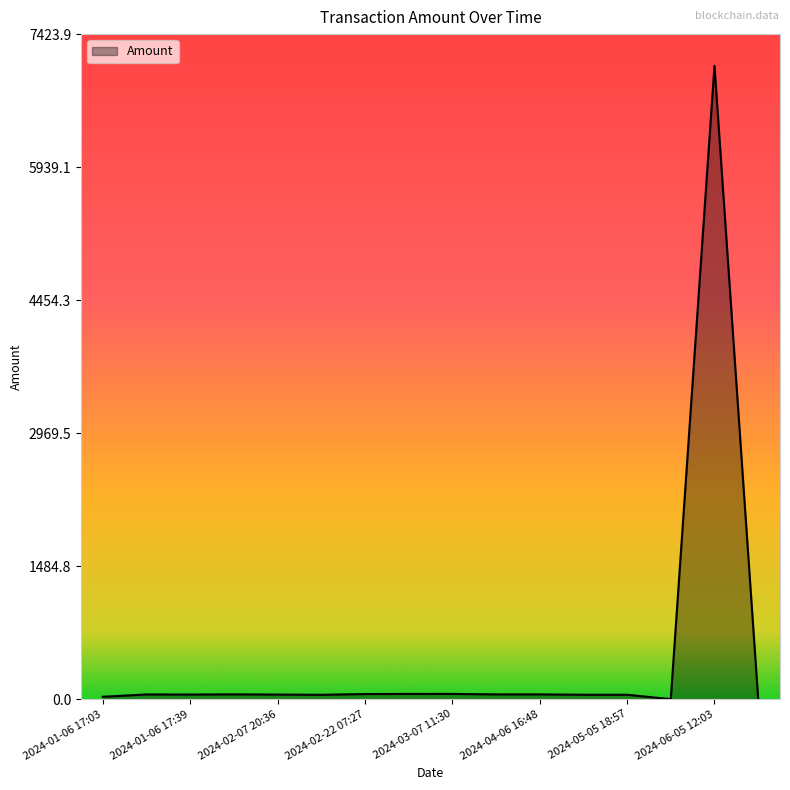

What is the average value?

483.9